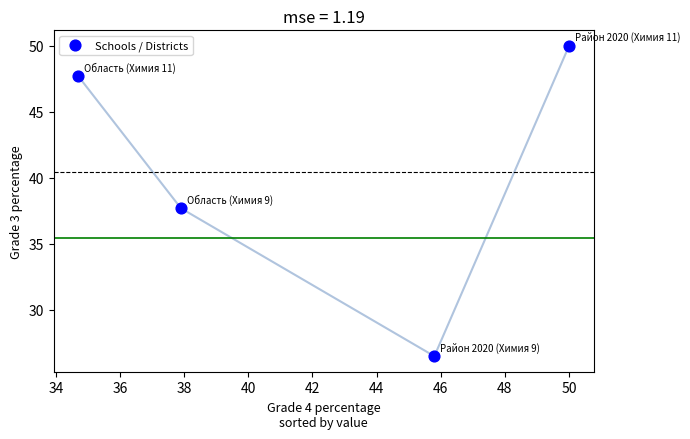

What Y value in the scatter plot is closest to 38?

37.7